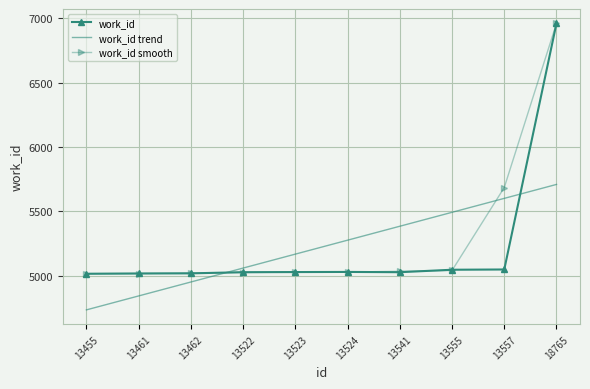

At which category is the sum across all series the highest?

18765